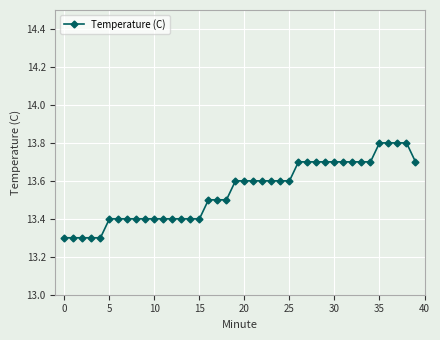

What is the maximum value shown in the chart?

13.8